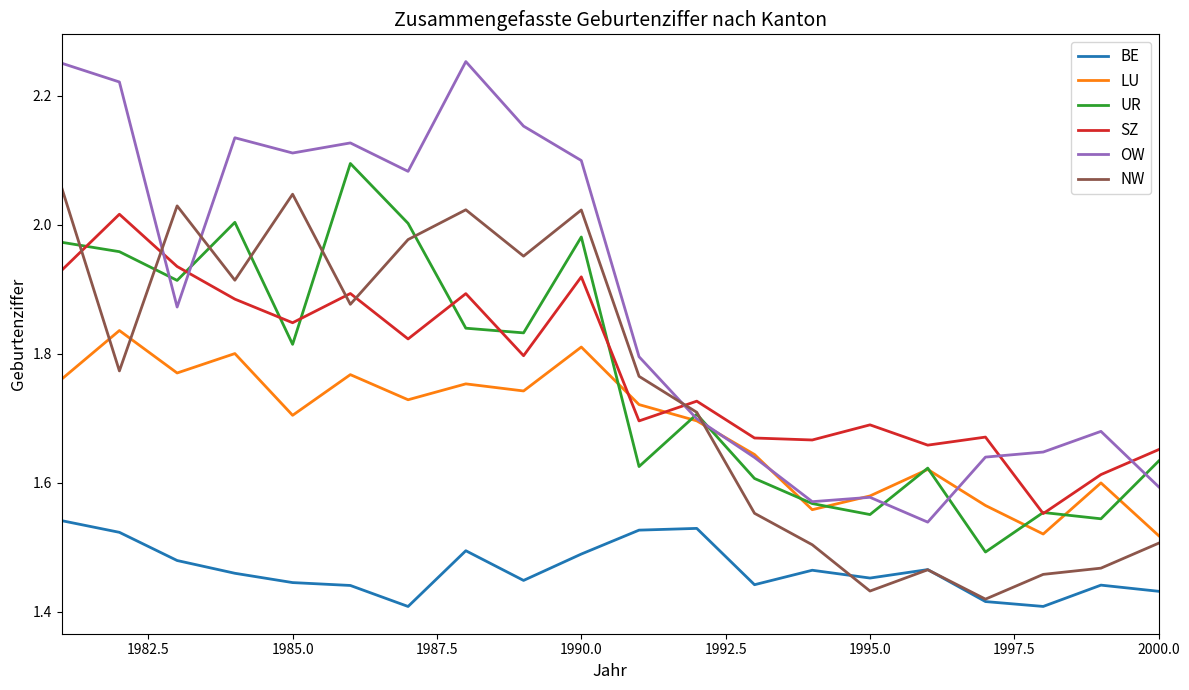

What are all the series names shown in the legend?

BE, LU, UR, SZ, OW, NW